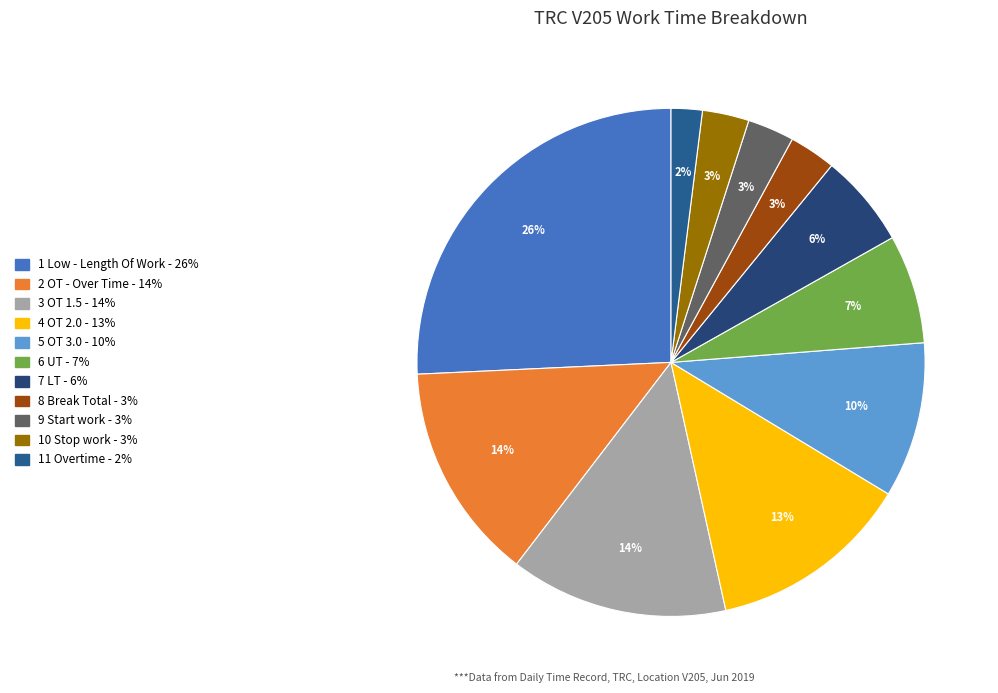

Is the sum of 4 OT 2.0 - 13% and 8 Break Total - 3% greater than half?

No